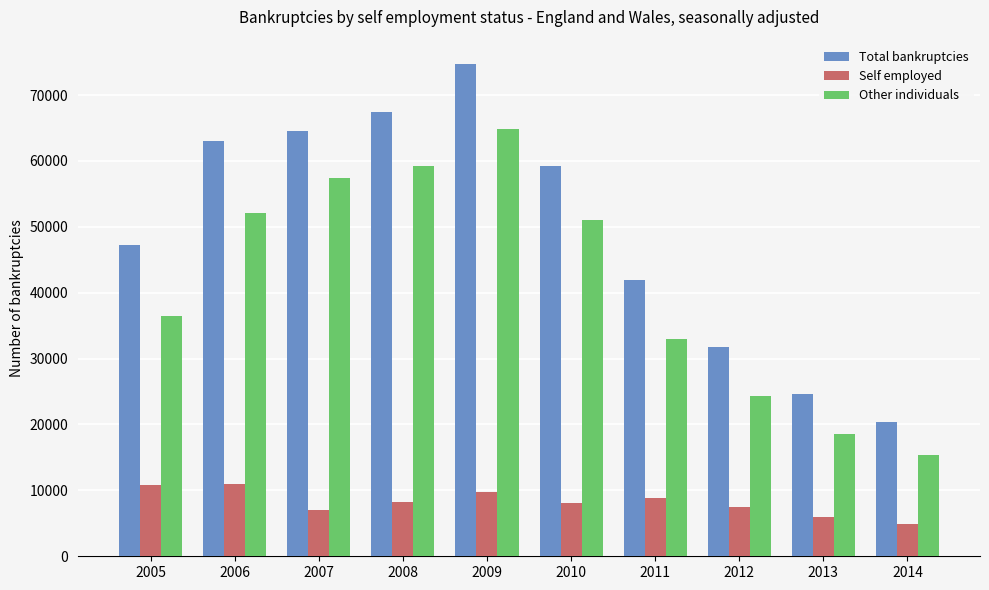

The value of Total bankruptcies at 2008 is 87816. True or false?

False